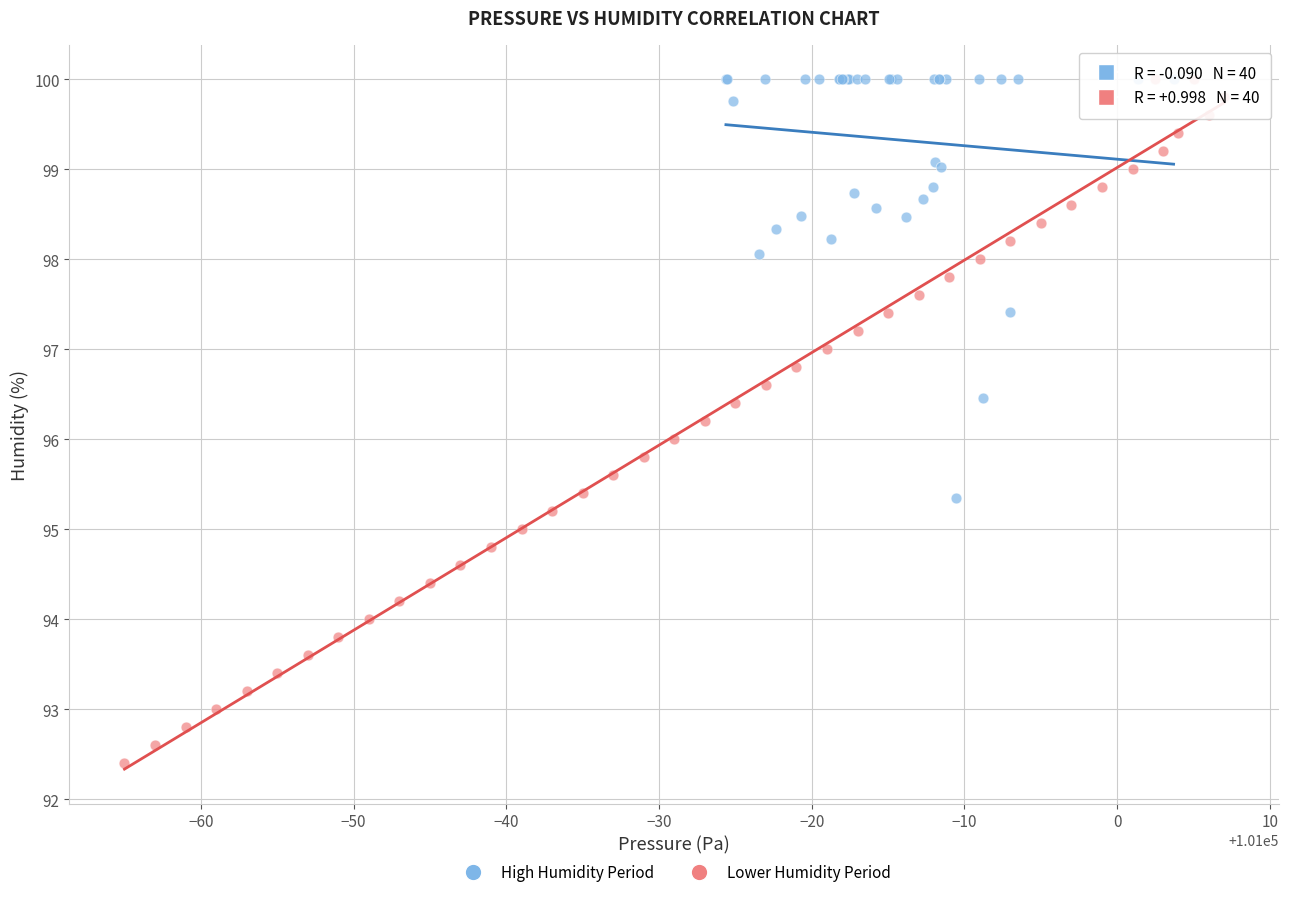

Which series reaches the minimum Y coordinate?

Lower Humidity Period